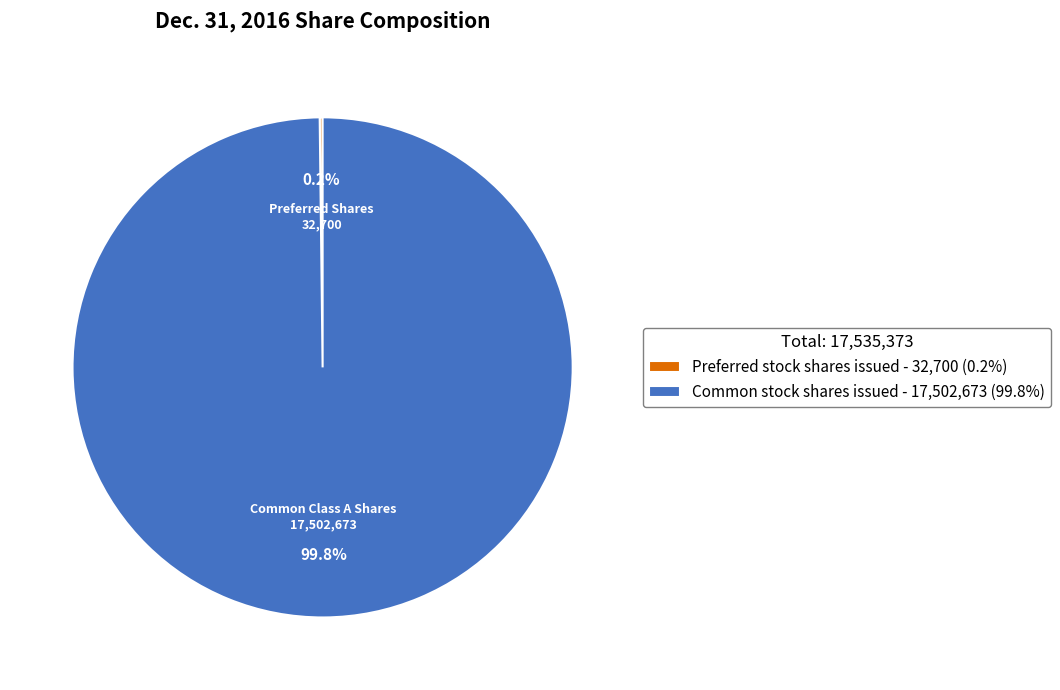

What is the majority slice?

Common stock shares issued - 17,502,673 (99.8%)